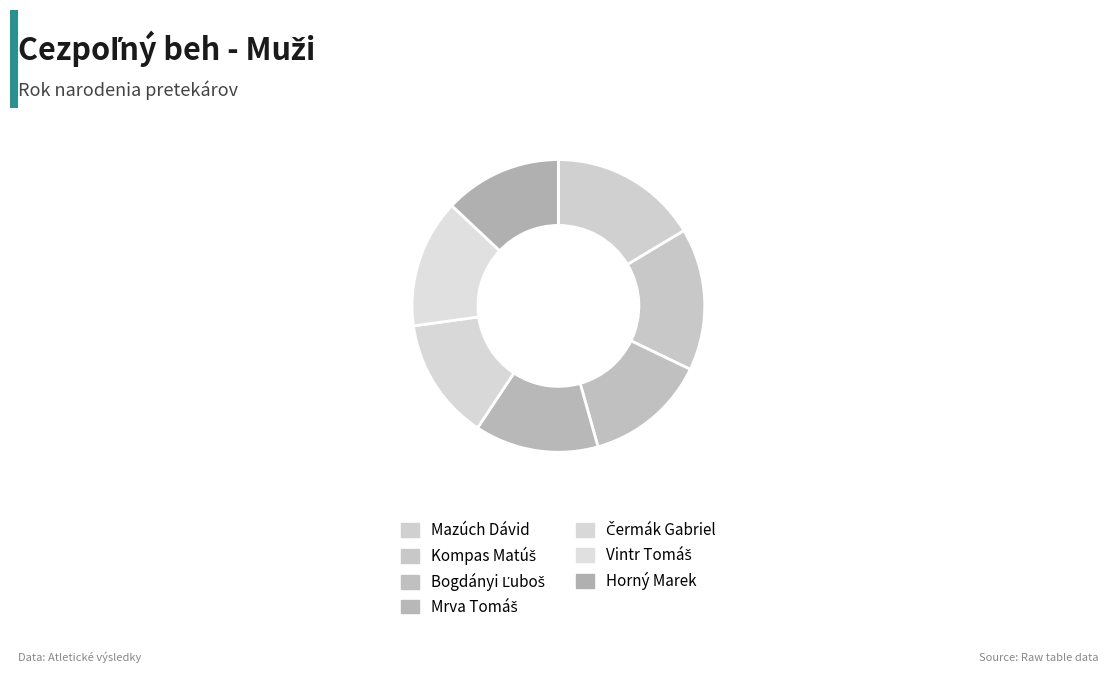

Is the sum of Mazúch Dávid and Kompas Matúš greater than half?

No